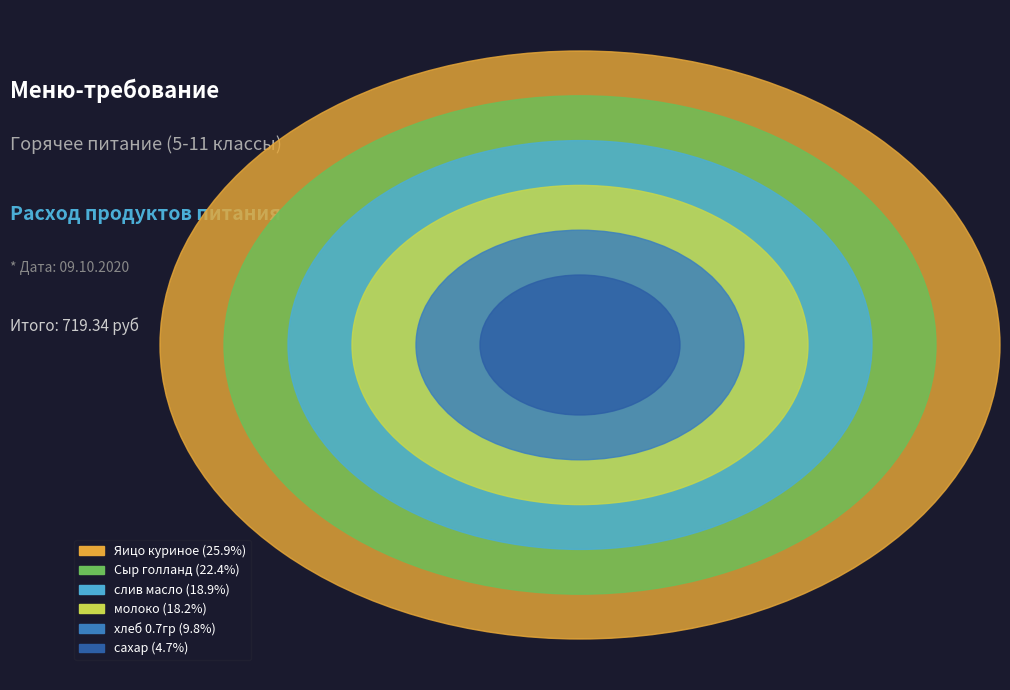

To the nearest percent, what is the difference between the largest and smallest slice percentages?

21%